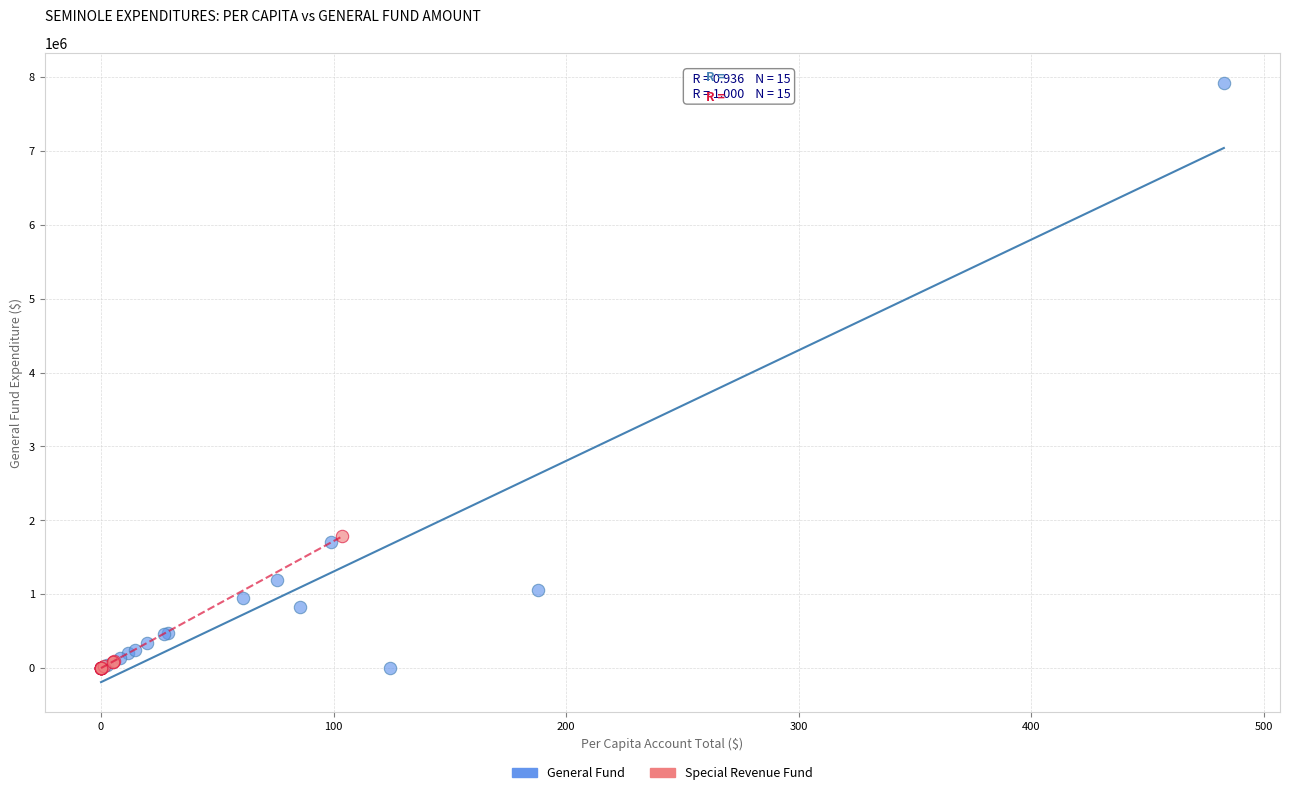

Which series has the widest spread of Y values?

General Fund